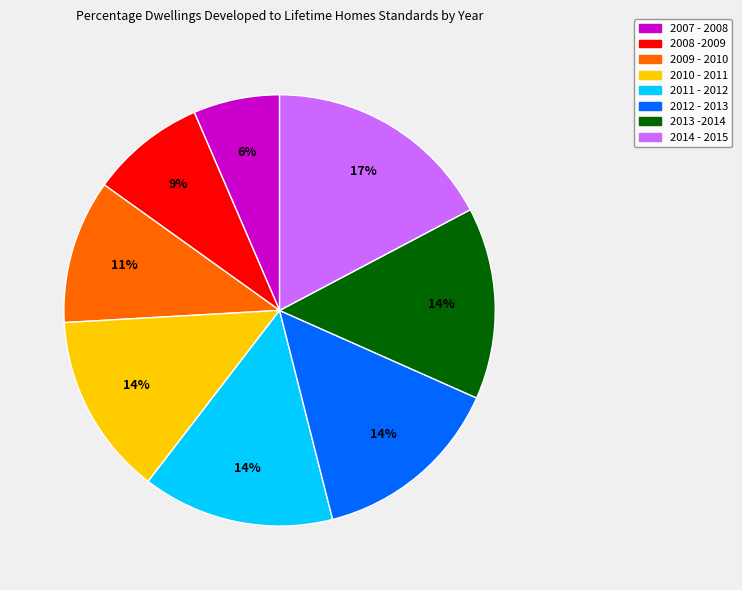

Which category has the smallest portion of the pie?

2007 - 2008